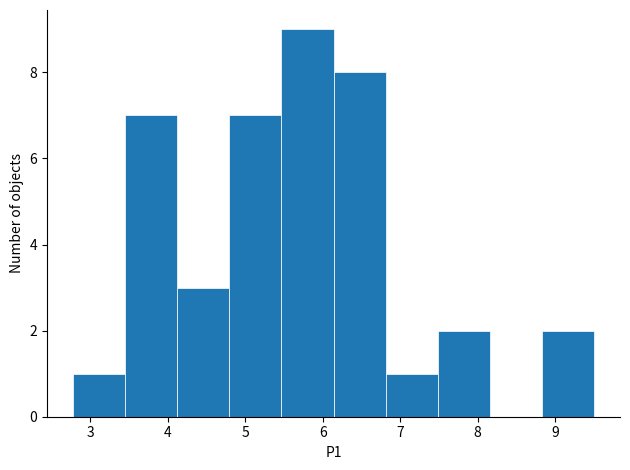

Reading left to right, list every bar in this chart as the range it spans on the x-axis followed by its height. Neither the bar edges nor the heights are printed on the chart, so give them approximately, as read against the axes.

2.8 to 3.5: 1
3.5 to 4.1: 7
4.1 to 4.8: 3
4.8 to 5.5: 7
5.5 to 6.1: 9
6.1 to 6.8: 8
6.8 to 7.5: 1
7.5 to 8.2: 2
8.2 to 8.8: 0
8.8 to 9.5: 2